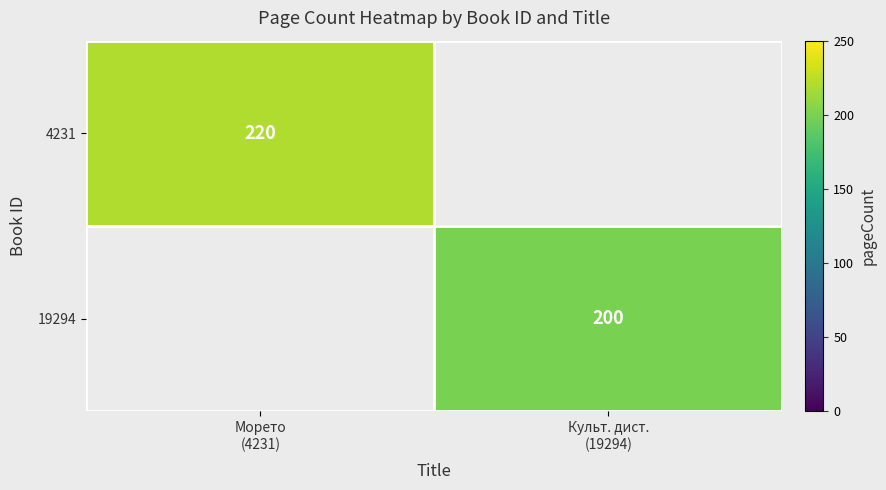

Which label corresponds to the largest value in the chart?

Морето
(4231)